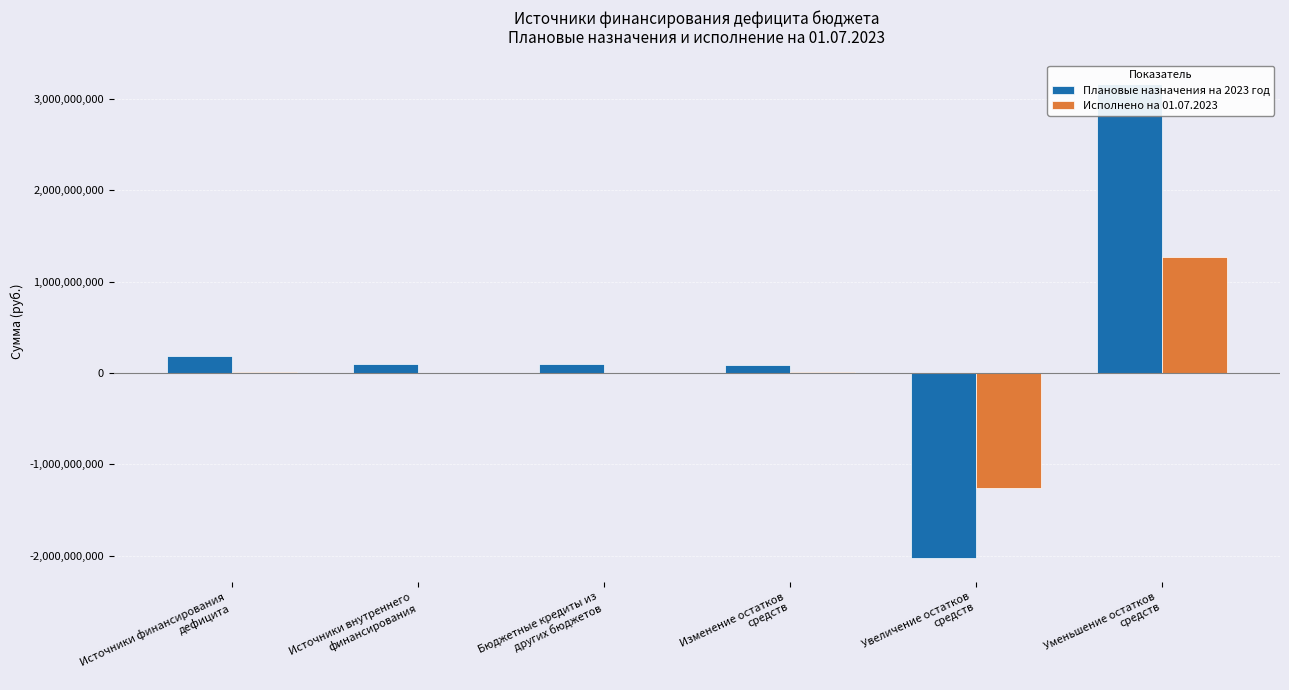

What is the difference between the maximum and second lowest values in the Исполнено на 01.07.2023 series?

1270177144.7